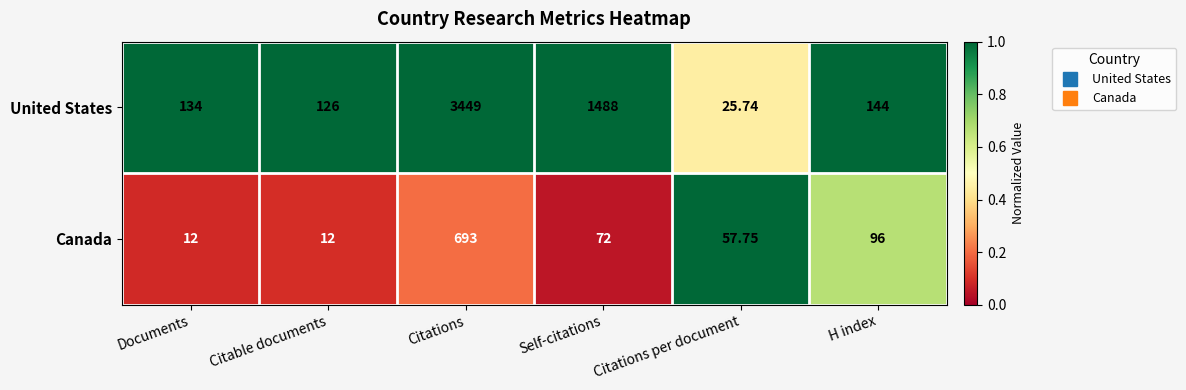

Where is Canada nearest to the value 352?

H index